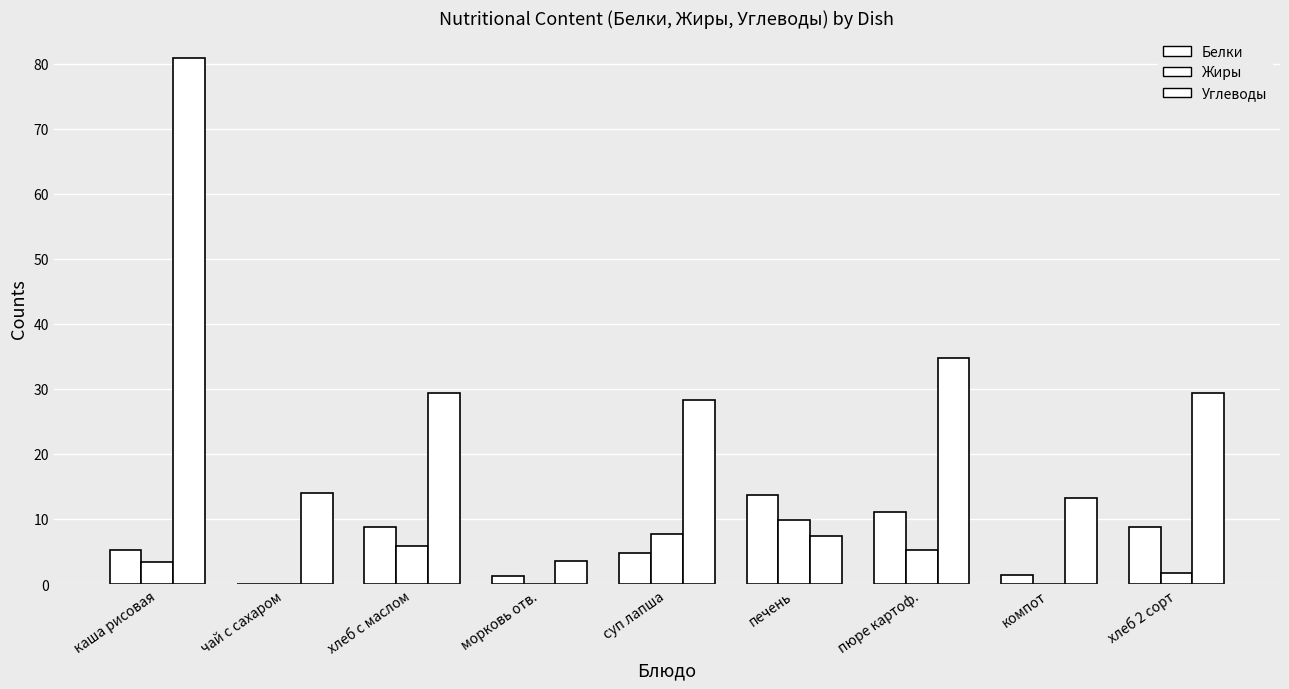

What is the value of the Углеводы bar at the 7th from the left?

34.8